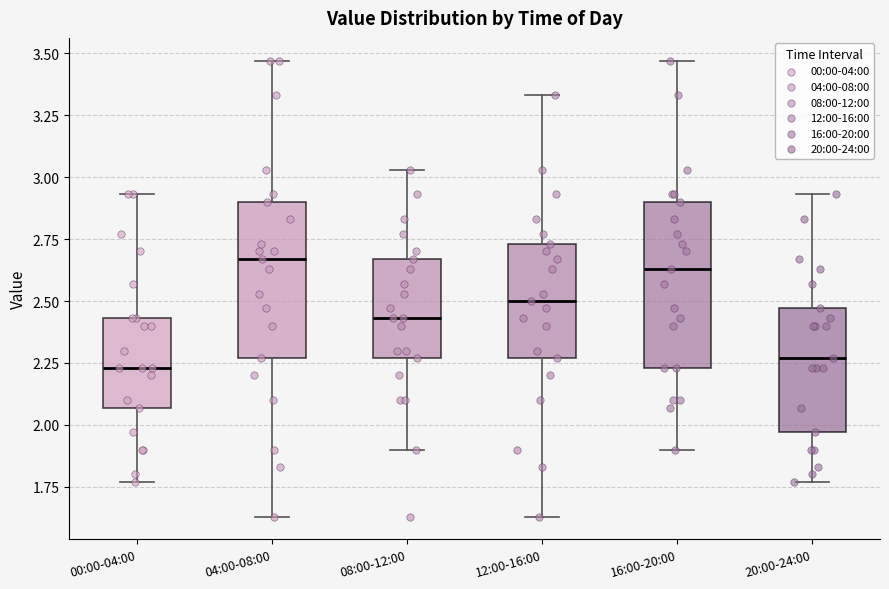

Reading left to right, read every box against the y-axis: the position of its median line, the range the box covers, and the ends of its whiskers. The values are not printed on the chart, so give them approximately, as read against the axis.

00:00-04:00: median 2.25, box 2.05 to 2.45, whiskers 1.75 to 2.95
04:00-08:00: median 2.65, box 2.25 to 2.90, whiskers 1.65 to 3.45
08:00-12:00: median 2.45, box 2.25 to 2.65, whiskers 1.90 to 3.05
12:00-16:00: median 2.50, box 2.25 to 2.75, whiskers 1.65 to 3.35
16:00-20:00: median 2.65, box 2.25 to 2.90, whiskers 1.90 to 3.45
20:00-24:00: median 2.25, box 1.95 to 2.45, whiskers 1.75 to 2.95